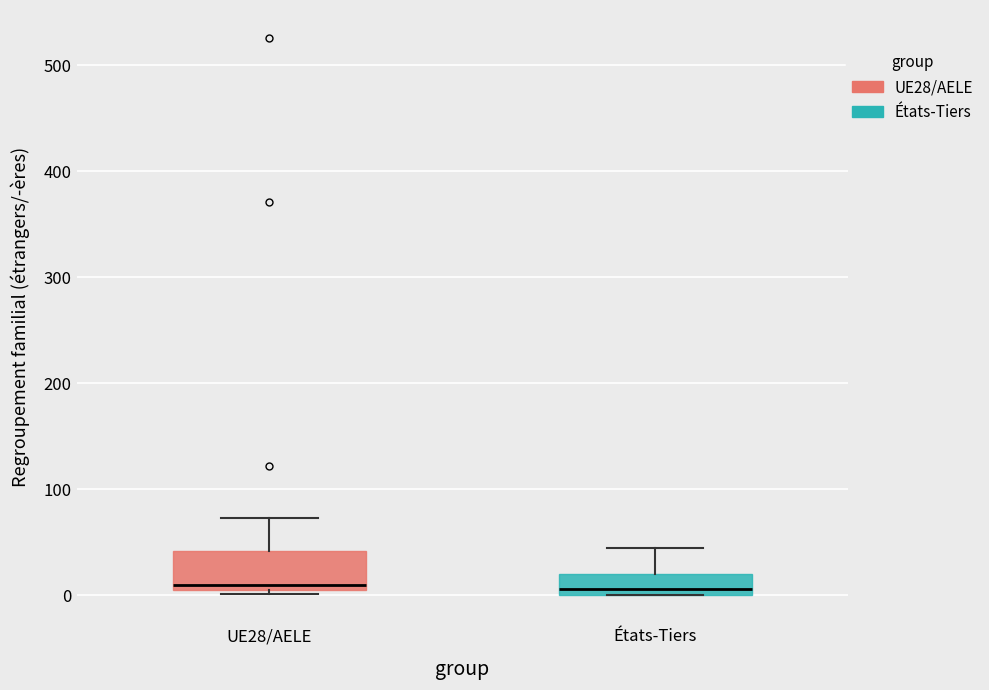

Where is the lower edge of the box for États-Tiers on the y-axis? The values are not printed on the chart, so give them approximately, as read against the axis.

0